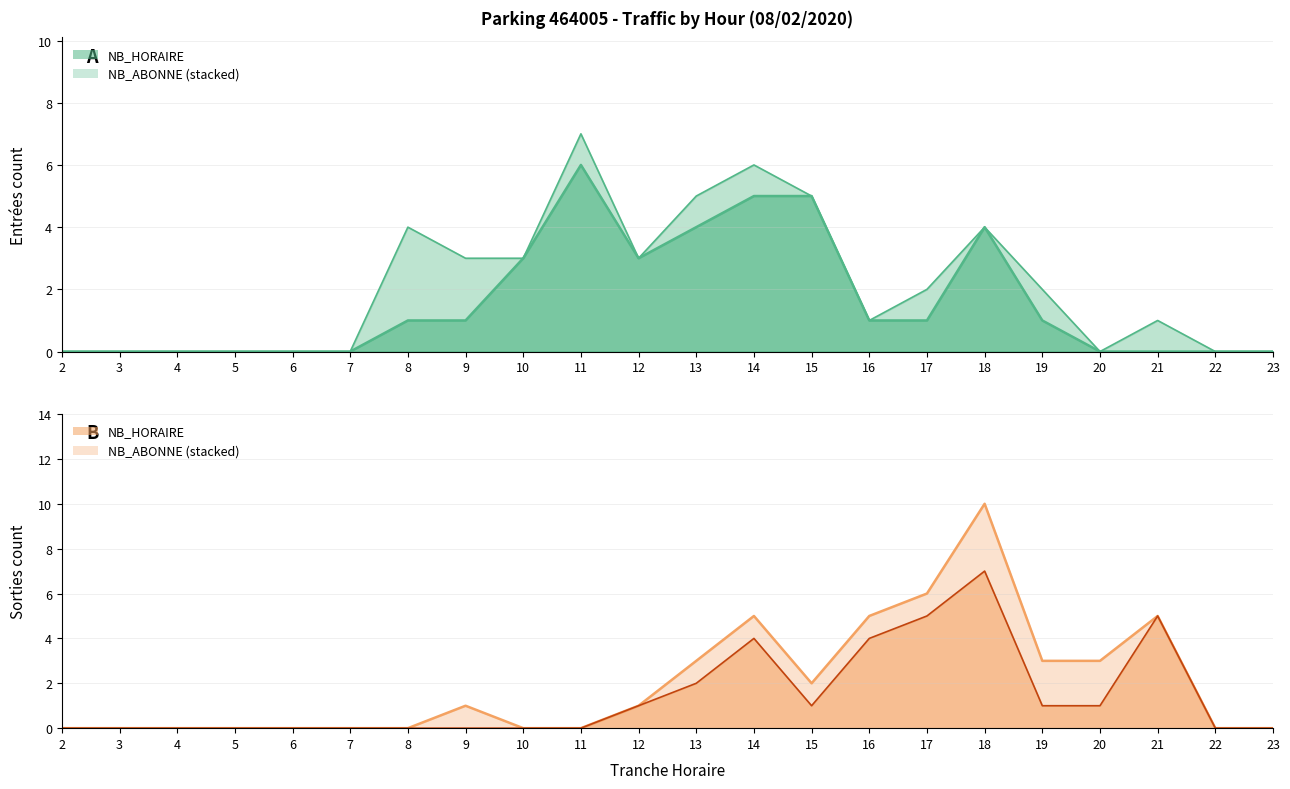

Which label corresponds to the largest value in the chart?

11